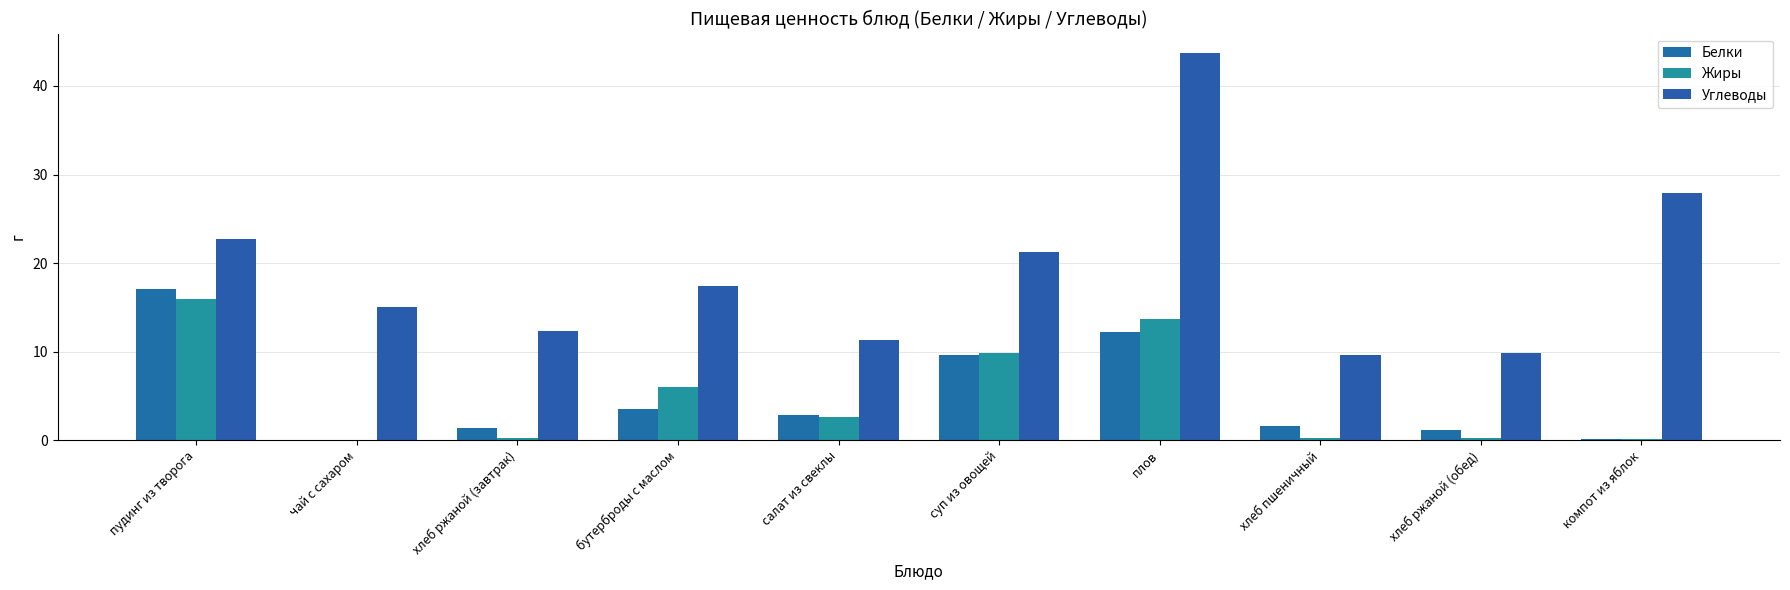

What is the label of the 8th bar from the left?

хлеб пшеничный